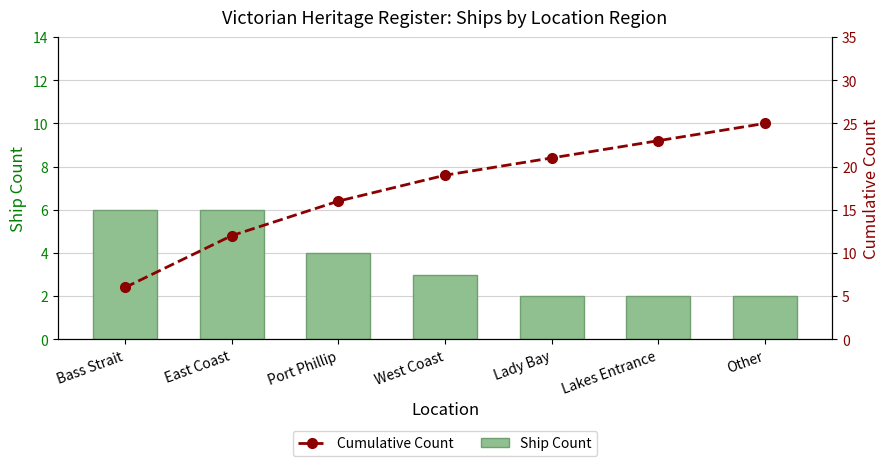

How many data points does each series have?

7